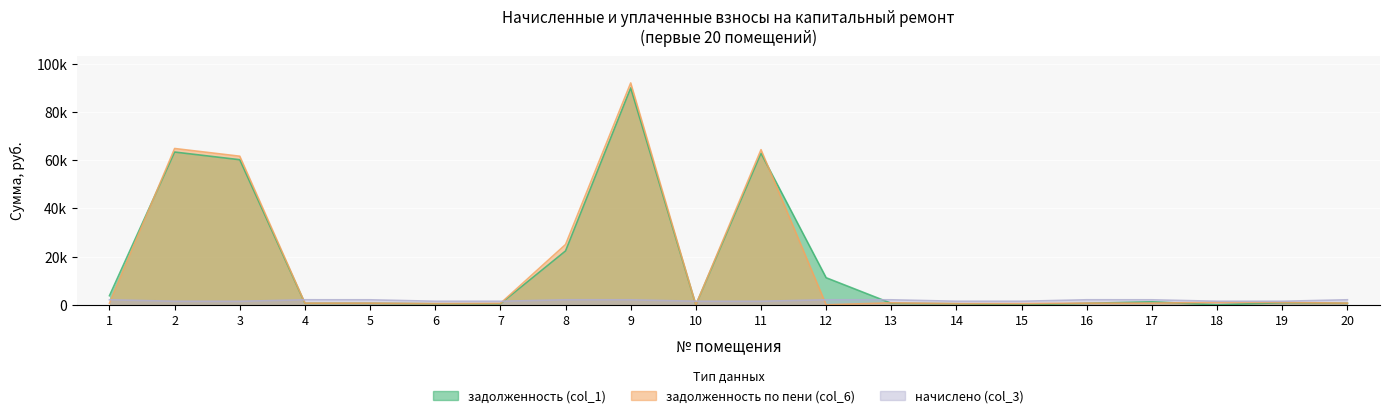

Reading left to right, list all the values displayed in this chart.

задолженность (col_1): 3788.5	63373.4	60184.4	628.6	625.8	444.6	442.6	22355.9	89958.8	0.0	62879.3	11221.7	625.8	444.6	0.0	629.5	1251.6	0.0	885.4	629.5
задолженность по пени (col_6): 699.3	64840.4	61638.9	697.2	694.1	493.1	586.6	25013.2	92041.2	0.0	64352.5	0.0	830.8	493.1	491.1	698.3	698.5	1038.6	985.3	698.3
начислено (col_3): 2097.9	1467.0	1454.5	2091.7	2082.4	1479.4	1473.2	2094.8	2082.4	1479.4	1473.2	2094.8	2082.4	1479.4	1473.2	2094.8	2082.4	1479.4	1473.2	2094.8